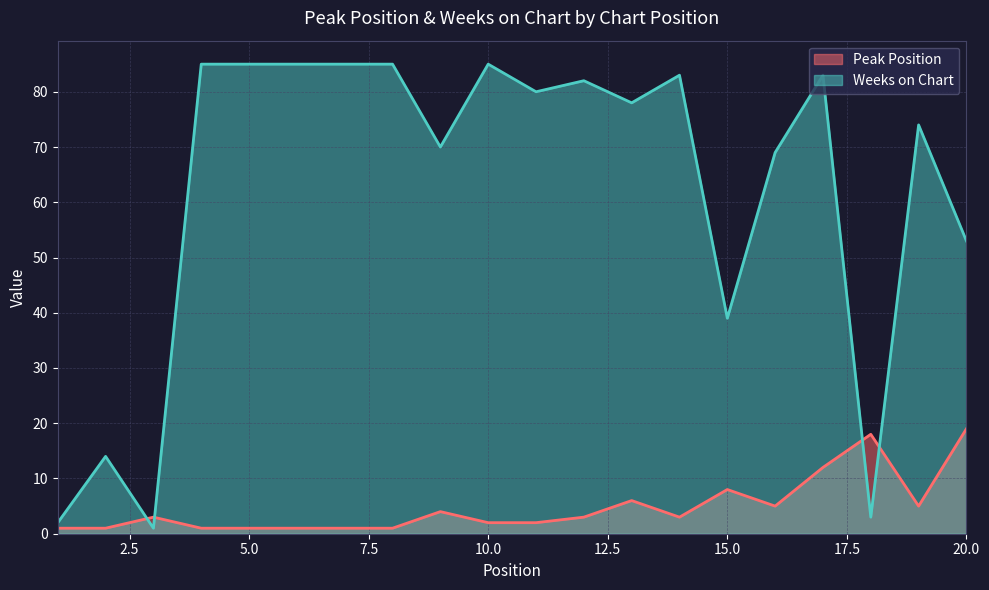

Where is Peak Position nearest to the value 10?

15